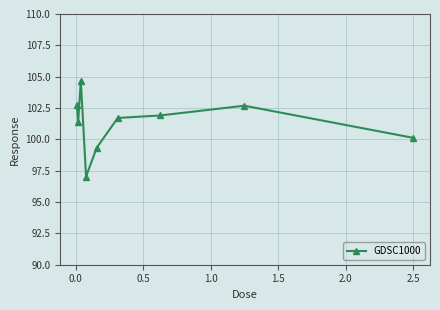

How many data points are less than 101?

3